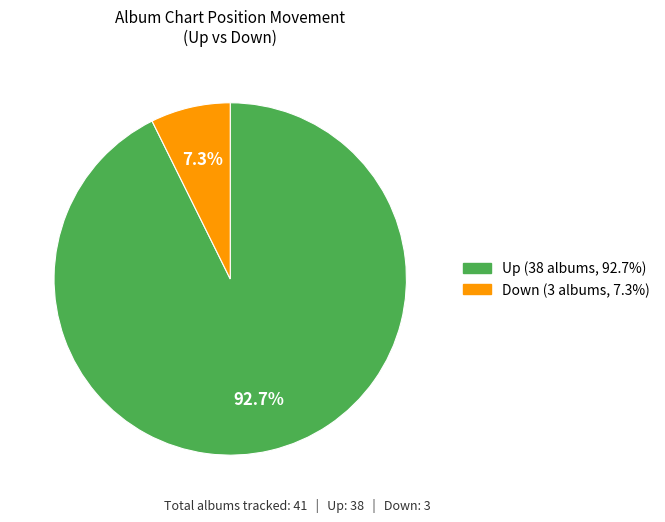

Does any single category account for the majority?

Yes